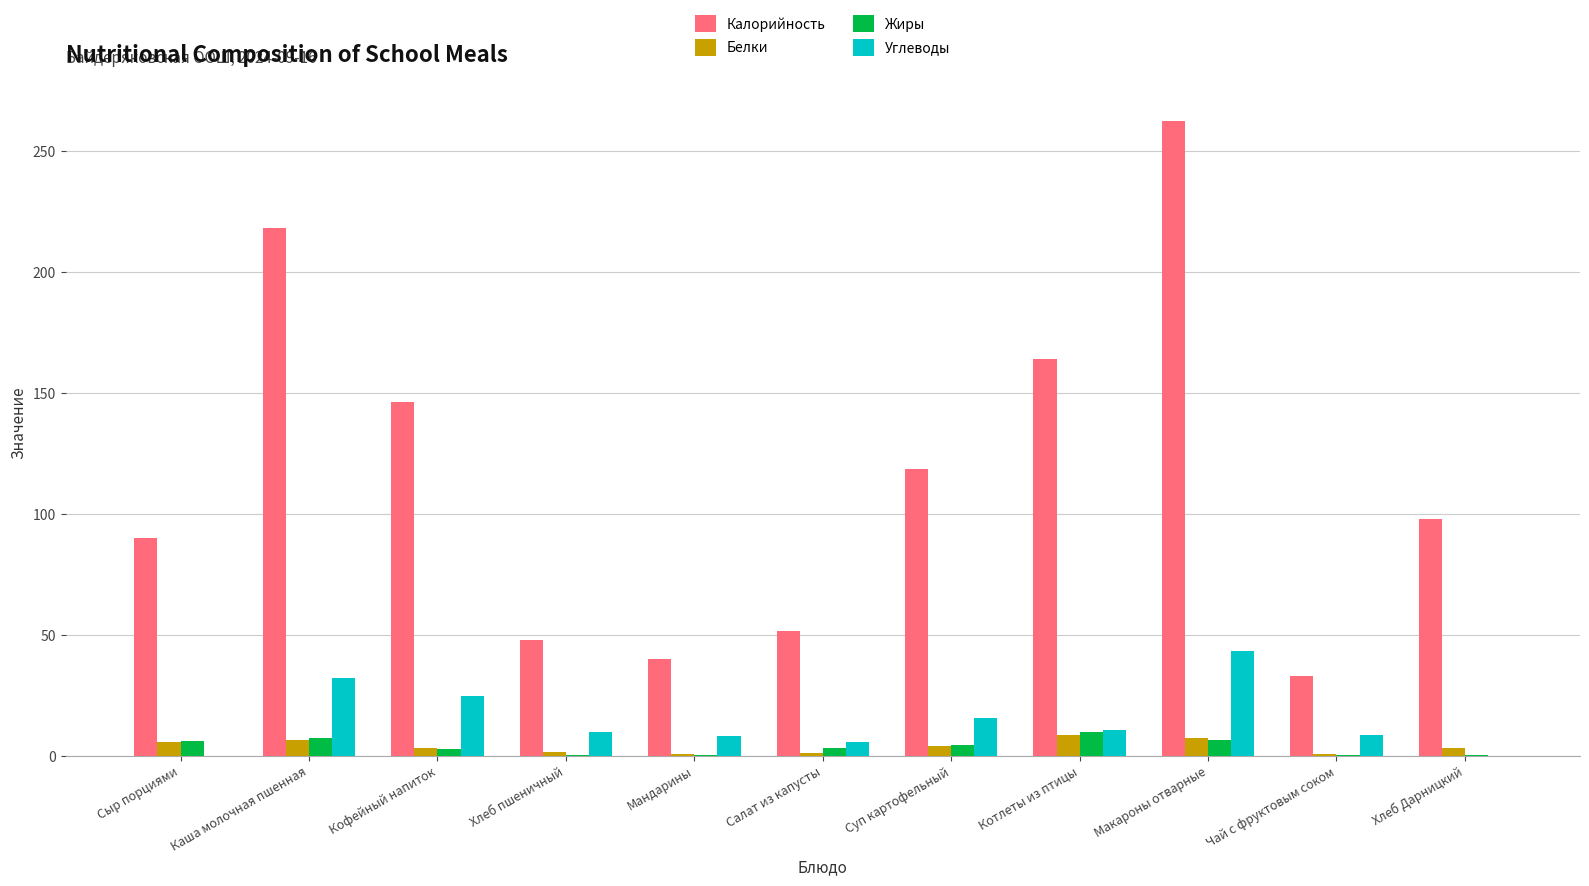

What is the total value across all series at Макароны отварные?

319.1